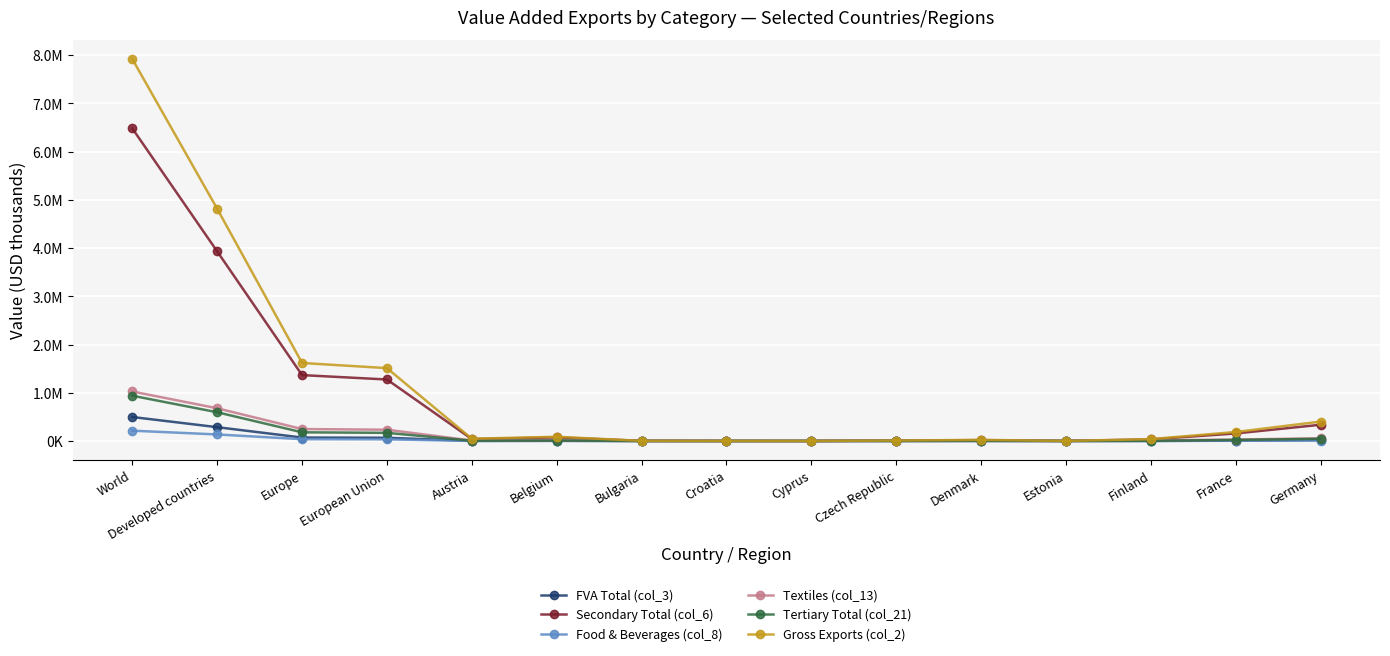

Where is the first local minimum for FVA Total (col_3)?

Austria